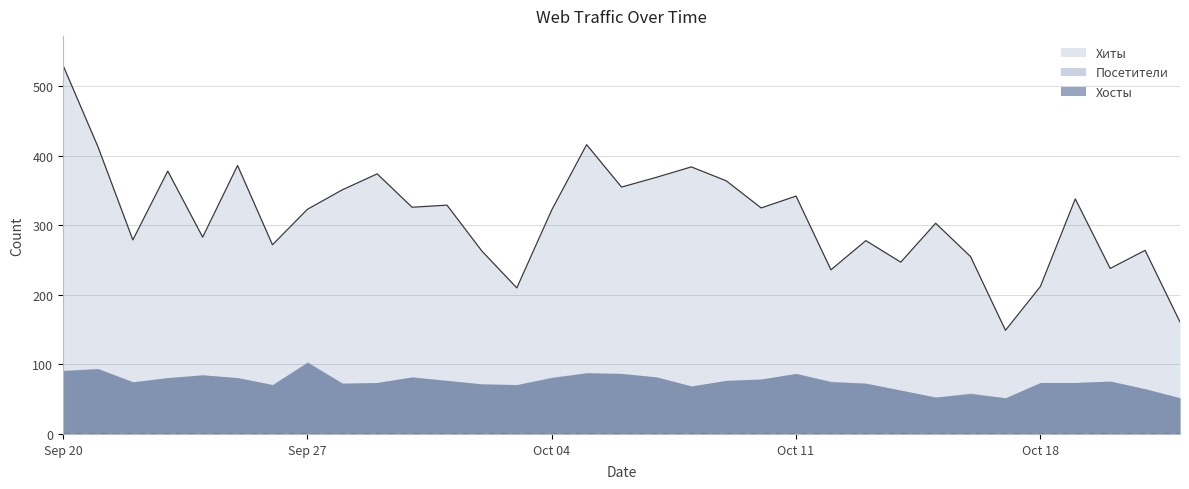

True or false: Посетители has more than 1 interior local peaks.

True